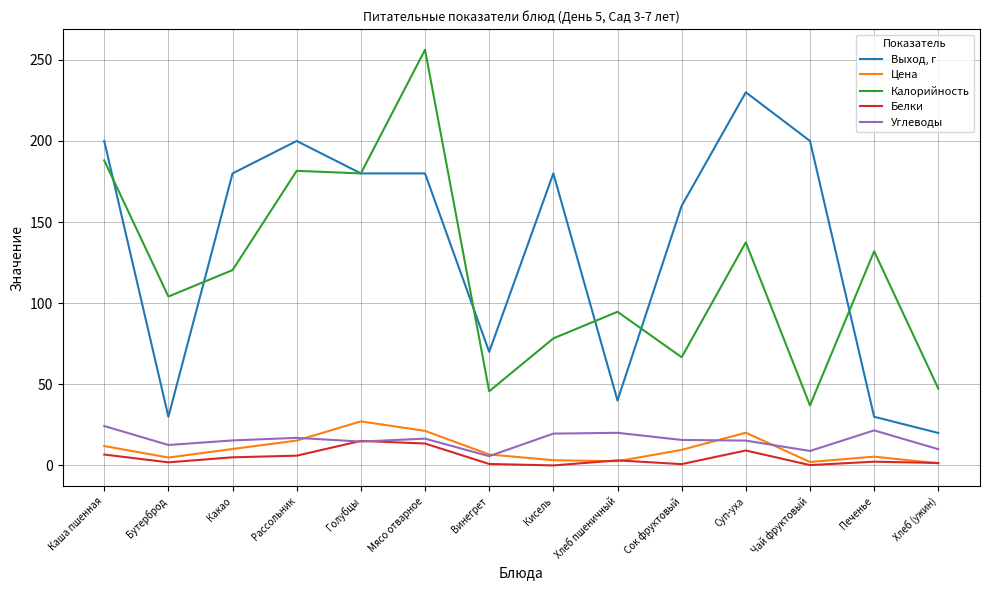

Between Бутерброд and Сок фруктовый, which series saw the biggest shift?

Выход, г